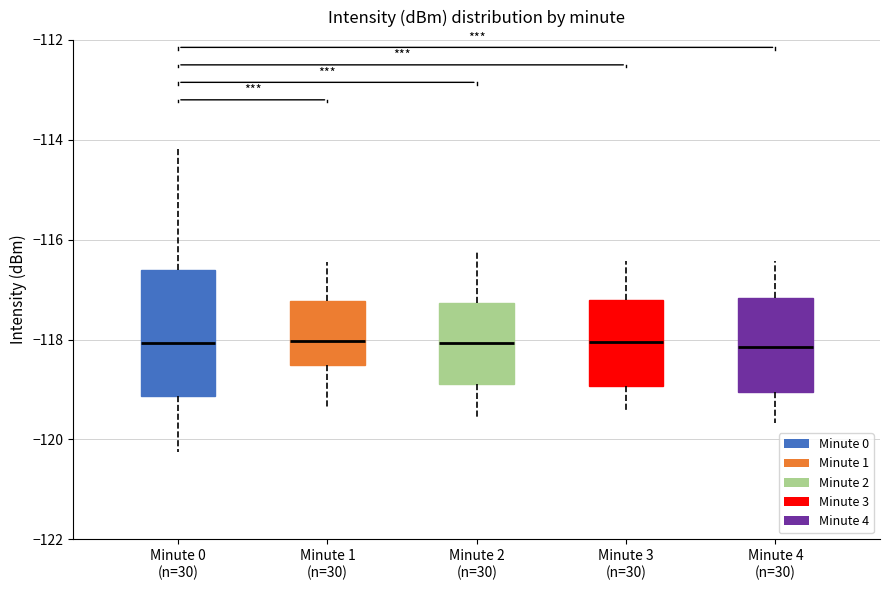

Reading left to right, read every box against the y-axis: the position of its median line, the range the box covers, and the ends of its whiskers. The values are not printed on the chart, so give them approximately, as read against the axis.

Minute 0 (n=30): median -118.0, box -119.2 to -116.6, whiskers -120.2 to -114.2
Minute 1 (n=30): median -118.0, box -118.6 to -117.2, whiskers -119.4 to -116.4
Minute 2 (n=30): median -118.0, box -118.8 to -117.2, whiskers -119.6 to -116.2
Minute 3 (n=30): median -118.0, box -119.0 to -117.2, whiskers -119.4 to -116.4
Minute 4 (n=30): median -118.2, box -119.0 to -117.2, whiskers -119.6 to -116.4